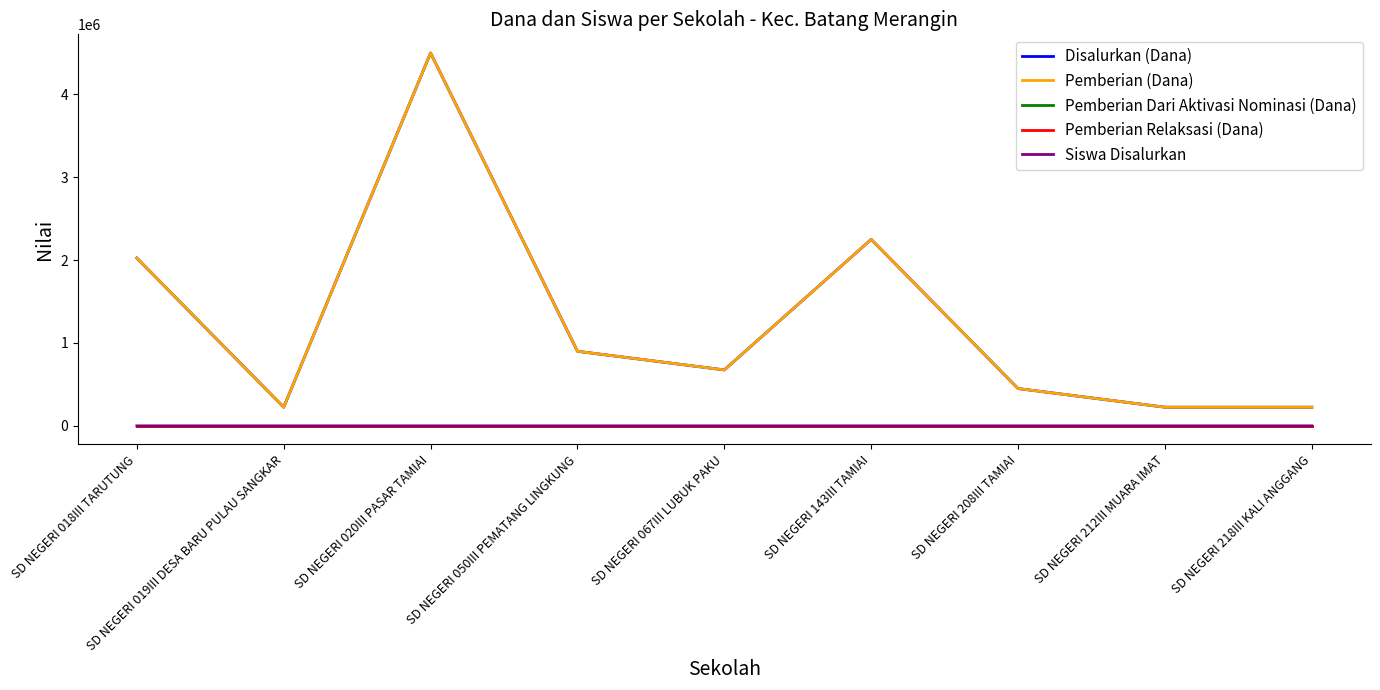

Which series changed the most between SD NEGERI 019III DESA BARU PULAU SANGKAR and SD NEGERI 212III MUARA IMAT?

Disalurkan (Dana)